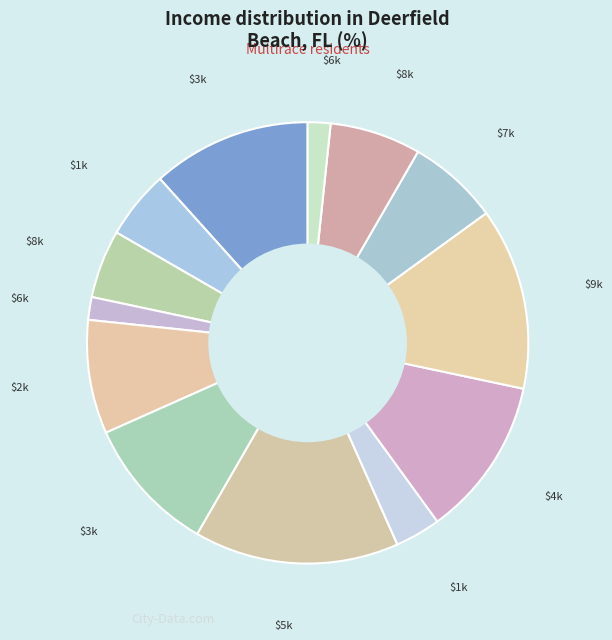

Count the number of slices in the pie.

13